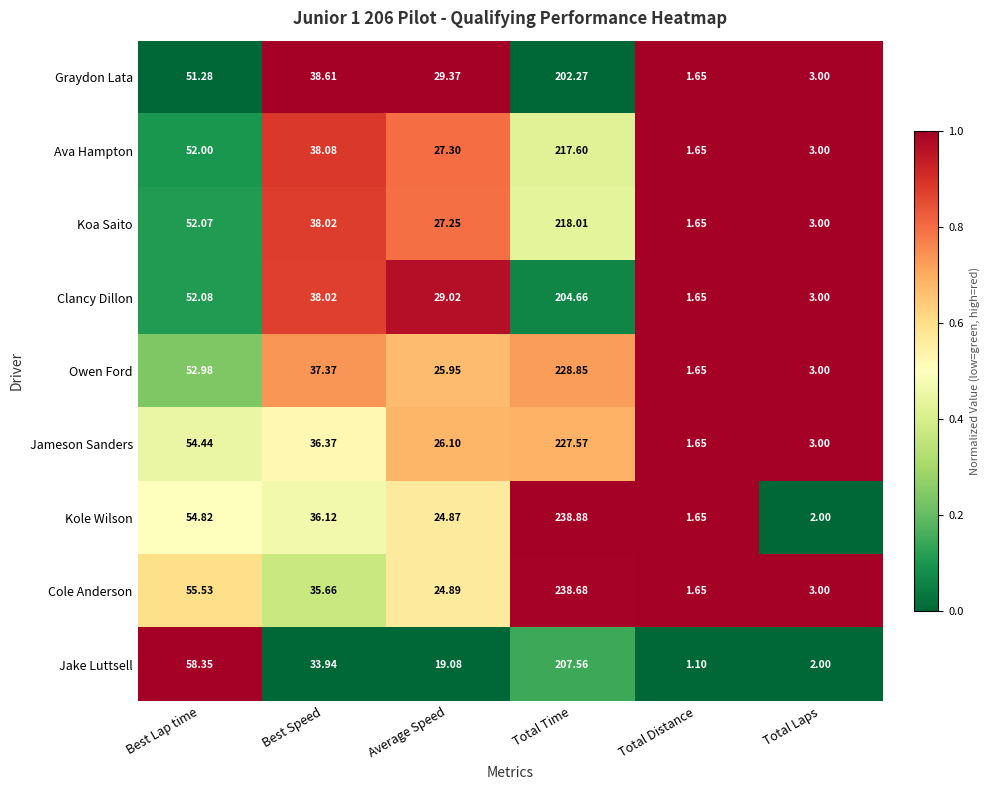

At which category does the chart reach its peak across all series?

Total Time